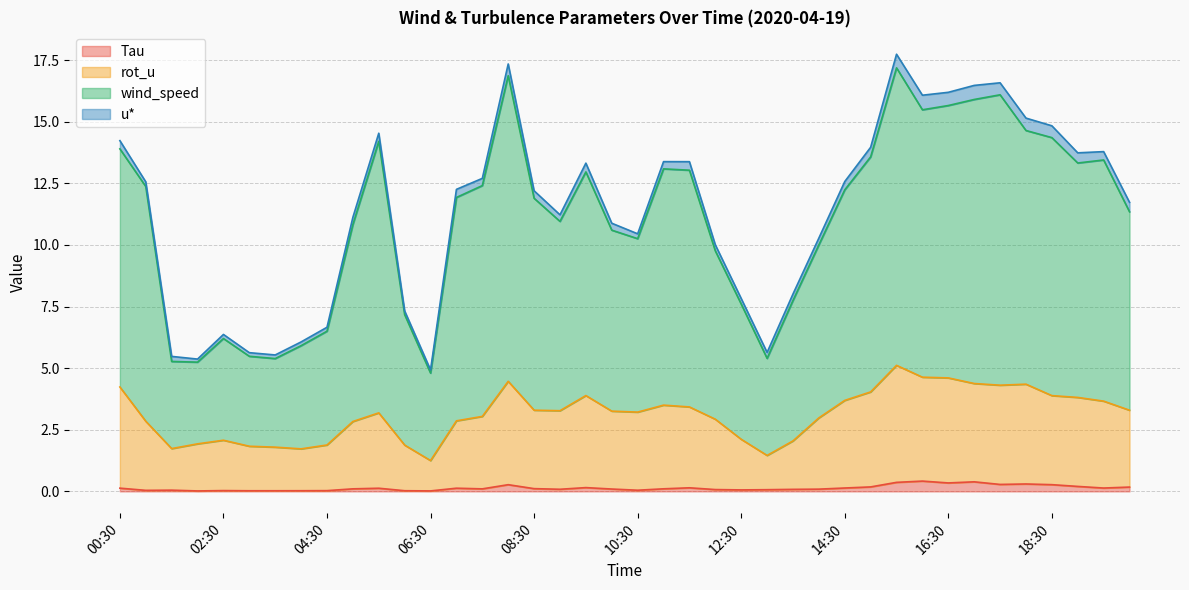

What is the sum of all Tau values?

5.5